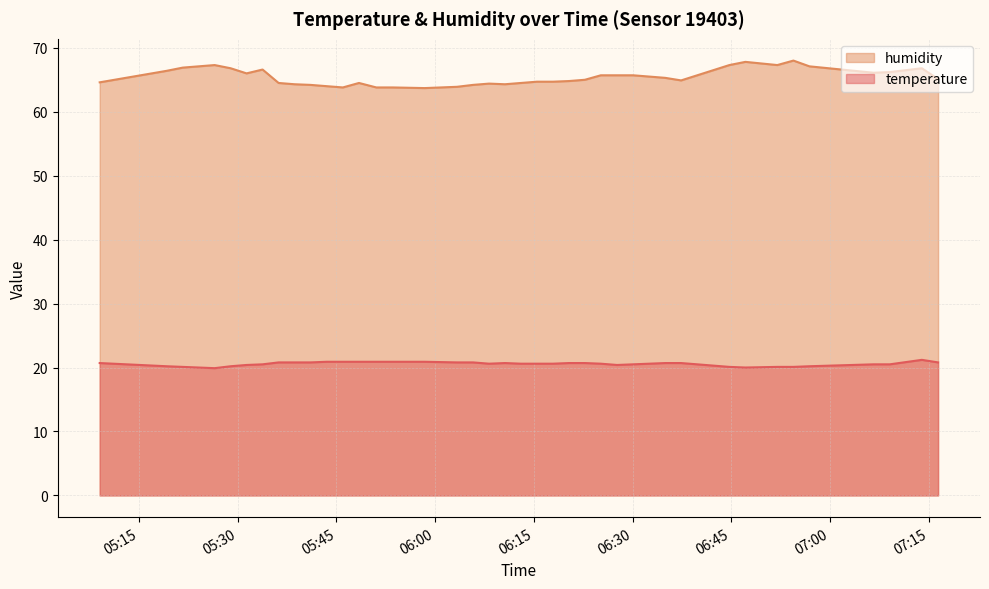

True or false: humidity has a value of 111.1 at 2022-10-16T05:19:13.

False